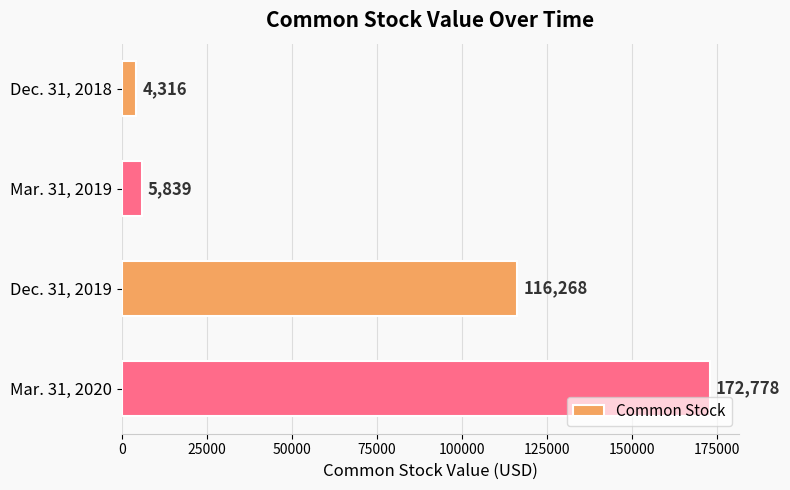

The chart shows a value of 172778 at Mar. 31, 2020. True or false?

True